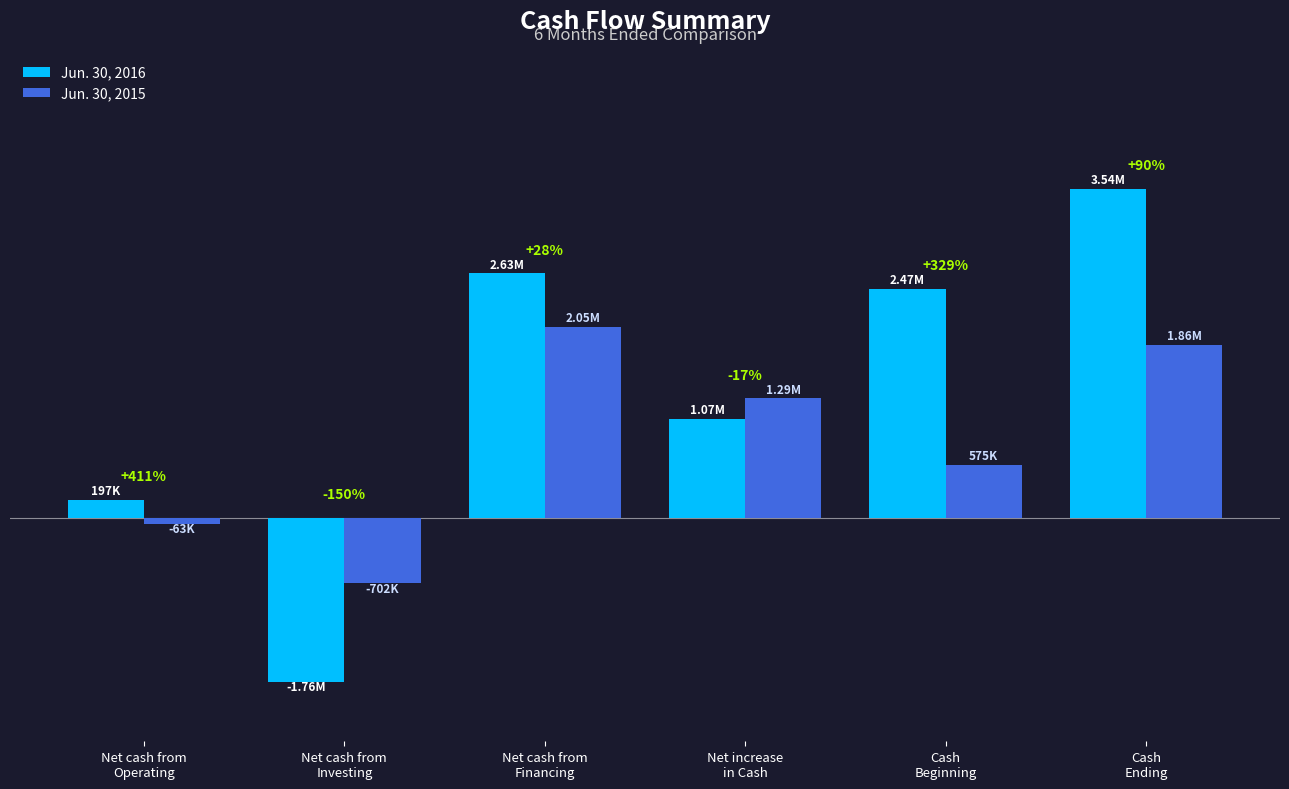

What are all the series names shown in the legend?

Jun. 30, 2016, Jun. 30, 2015